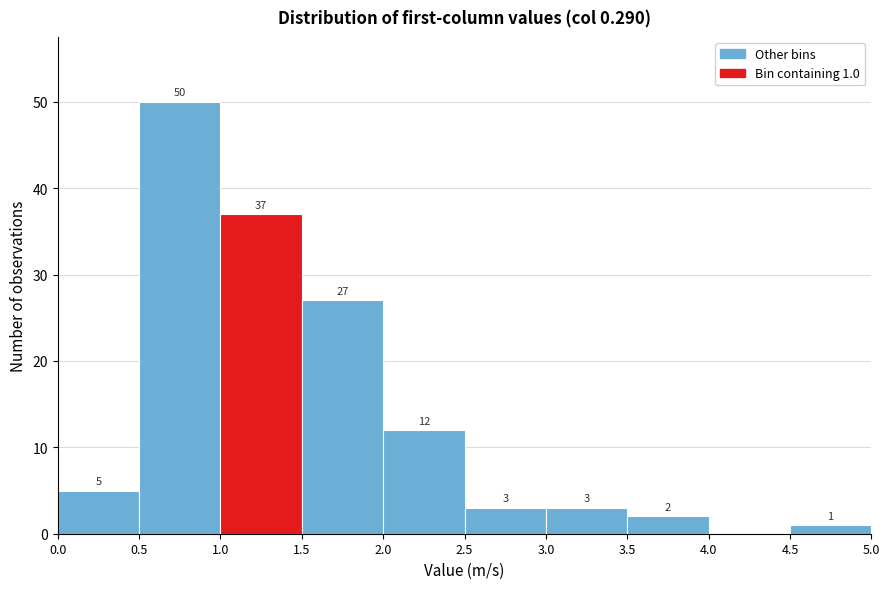

Over which range of the x-axis is the bar tallest?

0.5 to 1.0